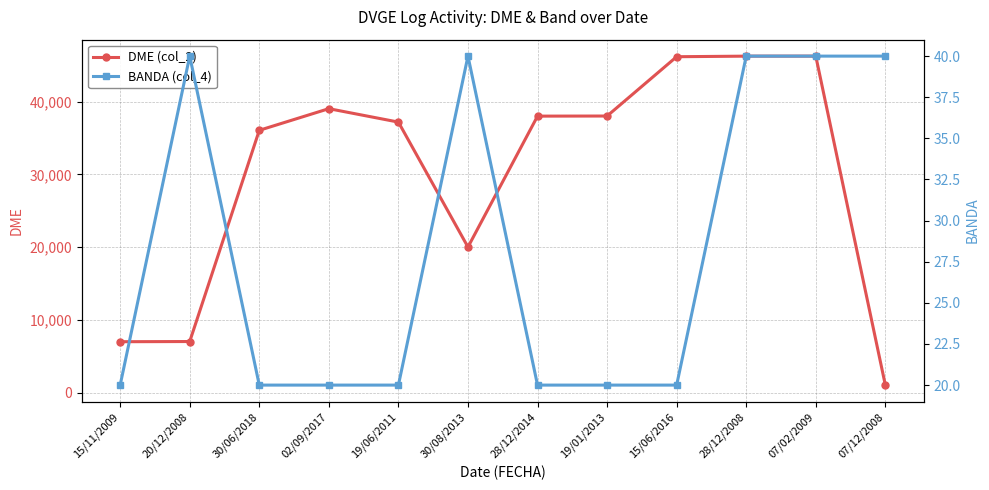

Reading left to right, list all the values displayed in this chart.

DME (col_2): 7014	7040	36057	39030	37185	20019	38005	38020	46167	46246	46250	1054
BANDA (col_4): 20	40	20	20	20	40	20	20	20	40	40	40